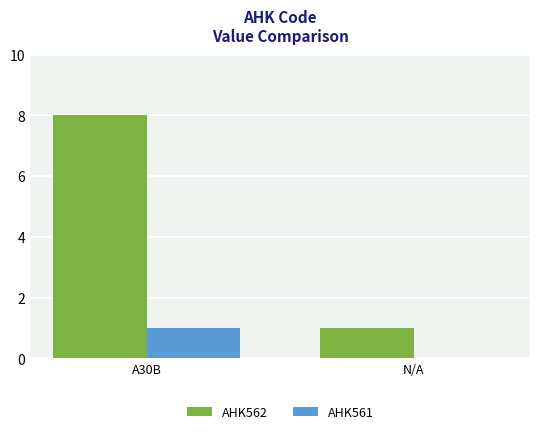

What is the sum of all AHK561 values?

1